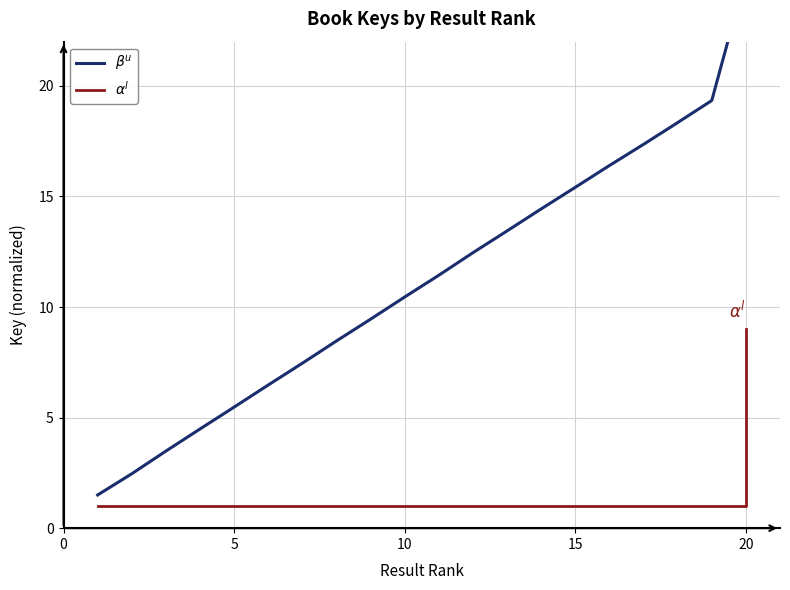

Which series changed the most between 20 and 10?

$\beta^u$